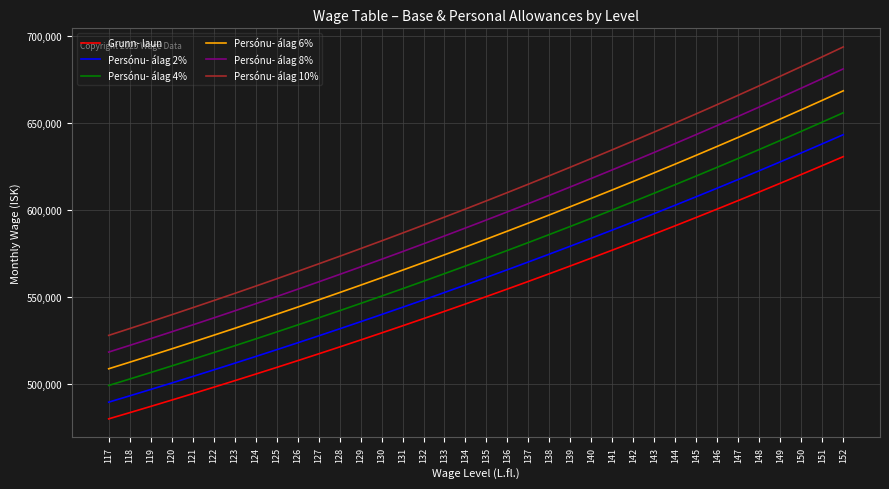

True or false: Persónu- álag 10% has more than 0 points higher than both neighbors.

False